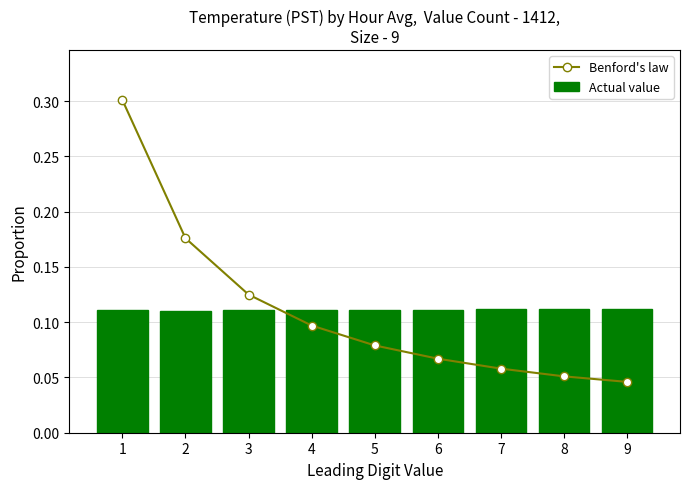

Is the value of Actual value at 2 greater than the value of Benford's law at 2?

No